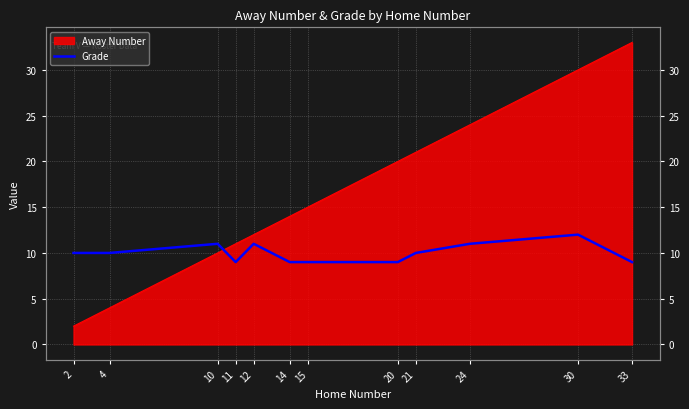

Is it true that the value at 30 is 12?

True